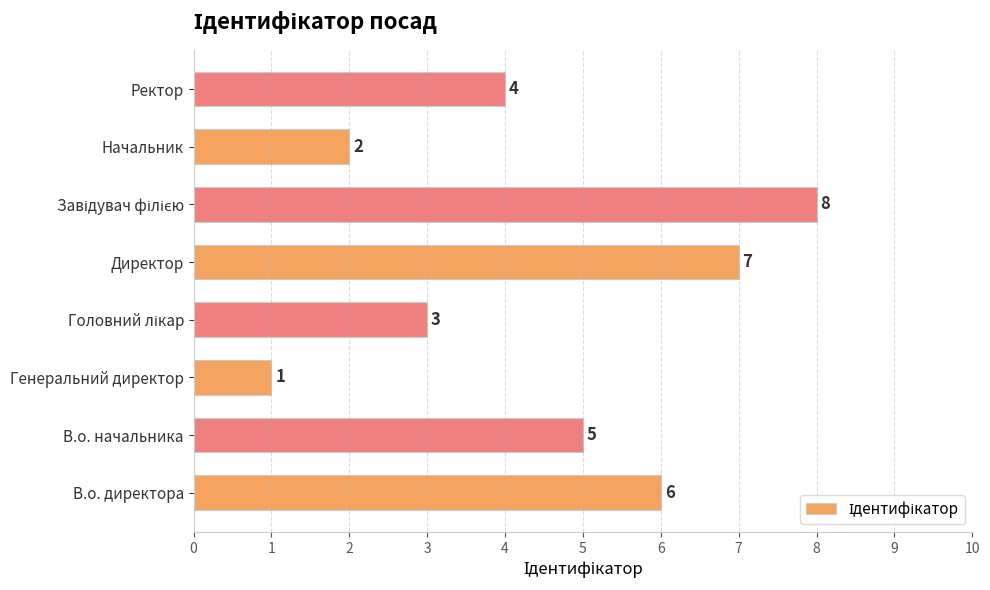

Reading top to bottom, what are all the values shown in this chart?

4	2	8	7	3	1	5	6